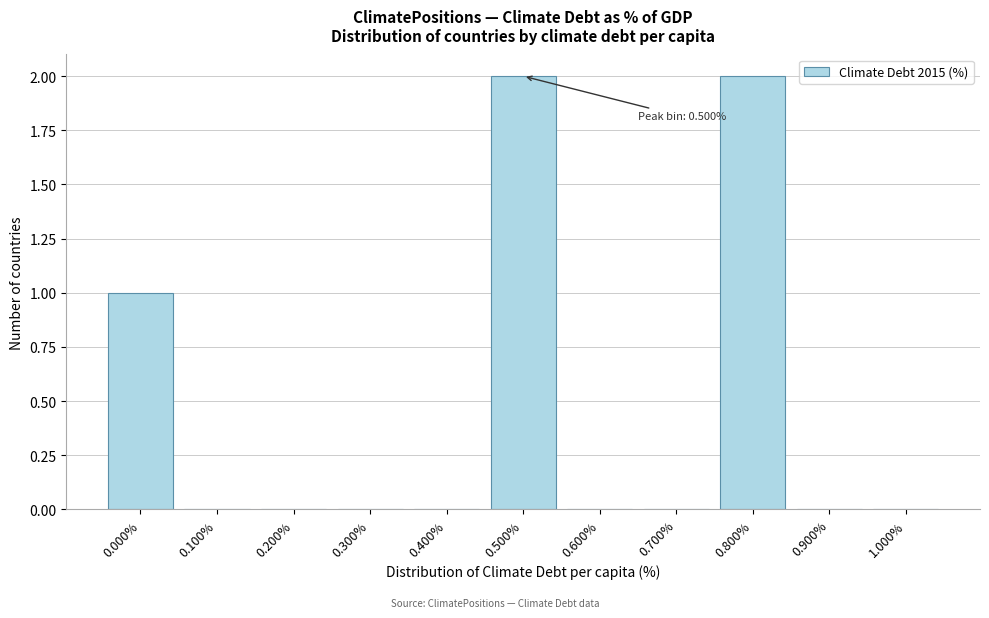

Reading left to right, transcribe all the data shown in this chart.

0.000%=1	0.100%=0	0.200%=0	0.300%=0	0.400%=0	0.500%=2	0.600%=0	0.700%=0	0.800%=2	0.900%=0	1.000%=0